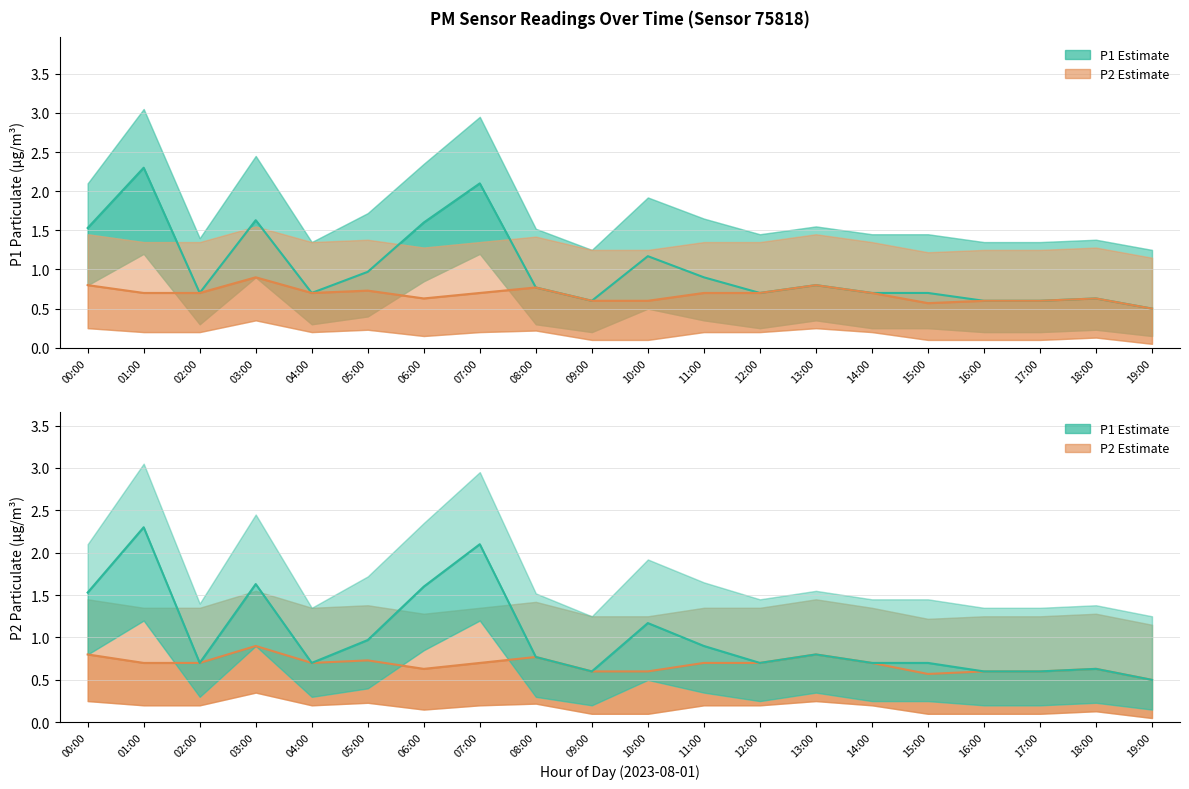

What is the label of the 8th point from the right?

12:00